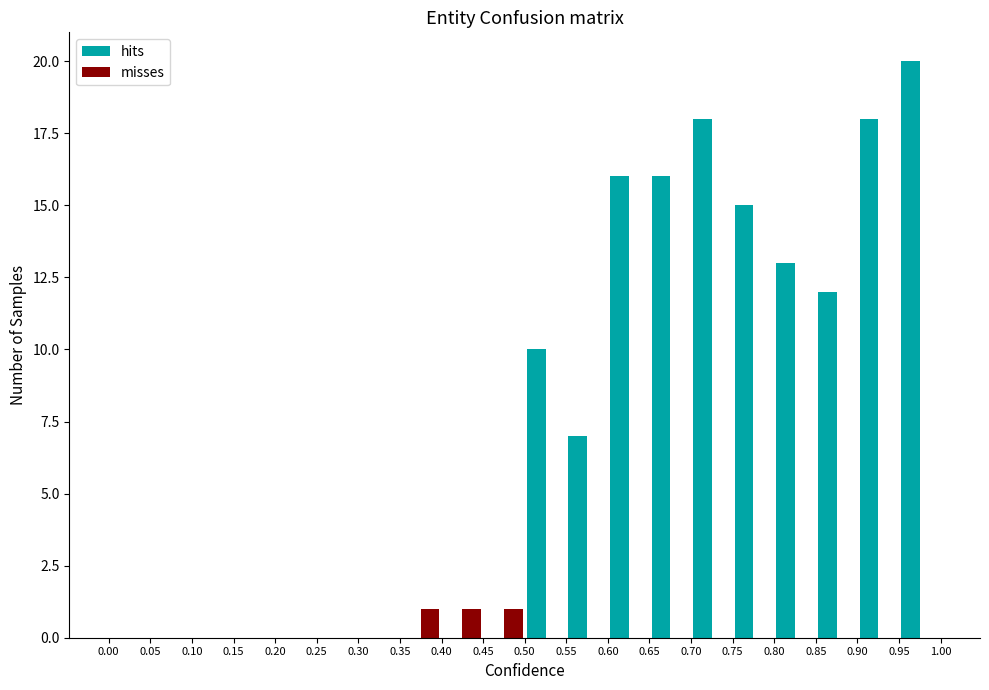

Reading left to right, list every range on the x-axis with the height of the bar of each series over it. The values are not printed on the chart, so give them approximately, as read against the axis.

0.00 to 0.05: hits=0	misses=0
0.05 to 0.10: hits=0	misses=0
0.10 to 0.15: hits=0	misses=0
0.15 to 0.20: hits=0	misses=0
0.20 to 0.25: hits=0	misses=0
0.25 to 0.30: hits=0	misses=0
0.30 to 0.35: hits=0	misses=0
0.35 to 0.40: hits=0	misses=1
0.40 to 0.45: hits=0	misses=1
0.45 to 0.50: hits=0	misses=1
0.50 to 0.55: hits=10	misses=0
0.55 to 0.60: hits=7	misses=0
0.60 to 0.65: hits=16	misses=0
0.65 to 0.70: hits=16	misses=0
0.70 to 0.75: hits=18	misses=0
0.75 to 0.80: hits=15	misses=0
0.80 to 0.85: hits=13	misses=0
0.85 to 0.90: hits=12	misses=0
0.90 to 0.95: hits=18	misses=0
0.95 to 1.00: hits=20	misses=0